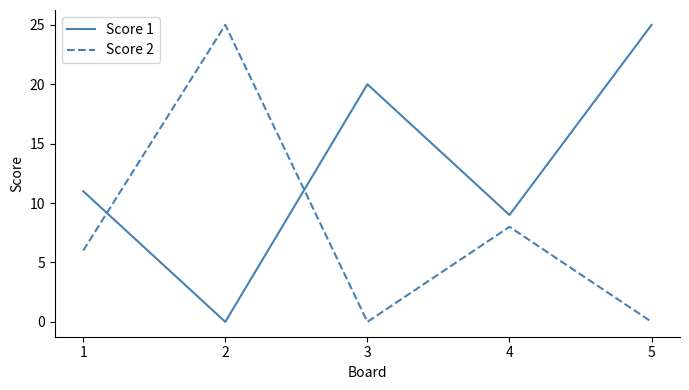

The value of Score 2 at 2 is 25. True or false?

True